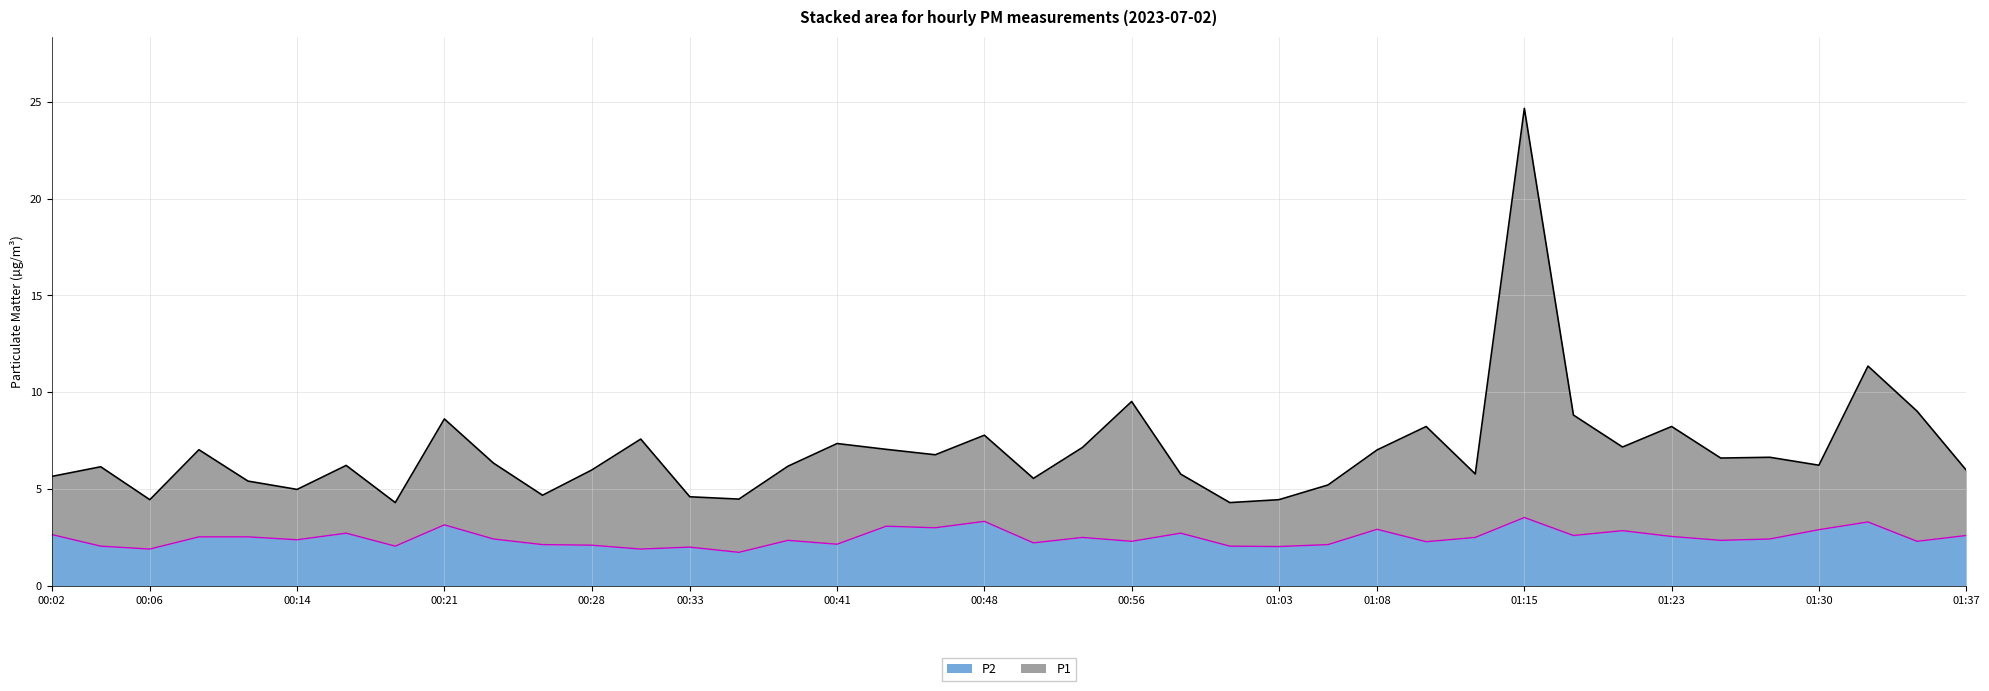

List the labels in order of P2 value, largest first.

01:15, 00:48, 01:32, 00:21, 00:43, 00:46, 01:08, 01:30, 01:20, 00:16, 00:58, 00:02, 01:18, 01:37, 01:23, 00:09, 00:11, 00:53, 01:13, 00:24, 01:28, 00:14, 00:38, 01:25, 00:56, 01:35, 01:10, 00:51, 00:41, 00:26, 01:05, 00:28, 00:04, 00:19, 01:01, 01:03, 00:33, 00:06, 00:31, 00:36